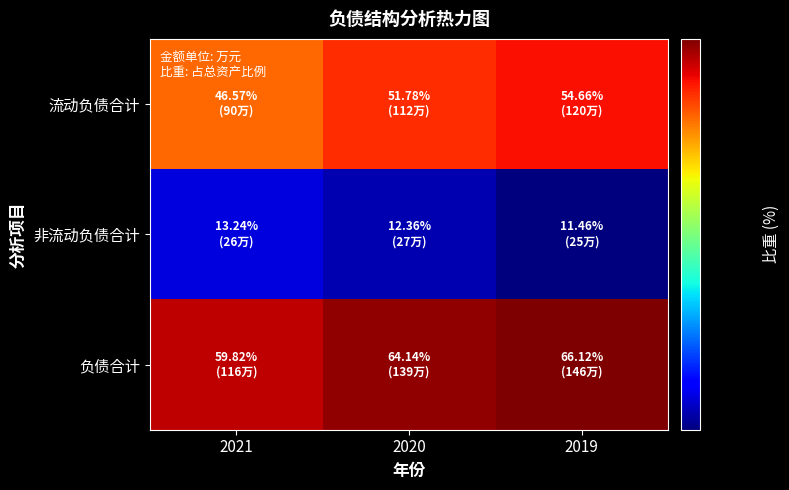

List the series in order of their peak value, lowest first.

非流动负债合计, 流动负债合计, 负债合计